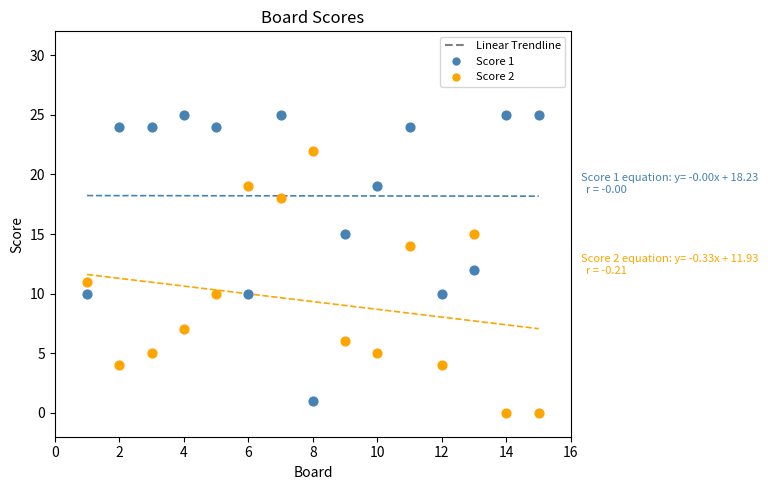

Which series has the largest Y range (max minus min)?

Score 1